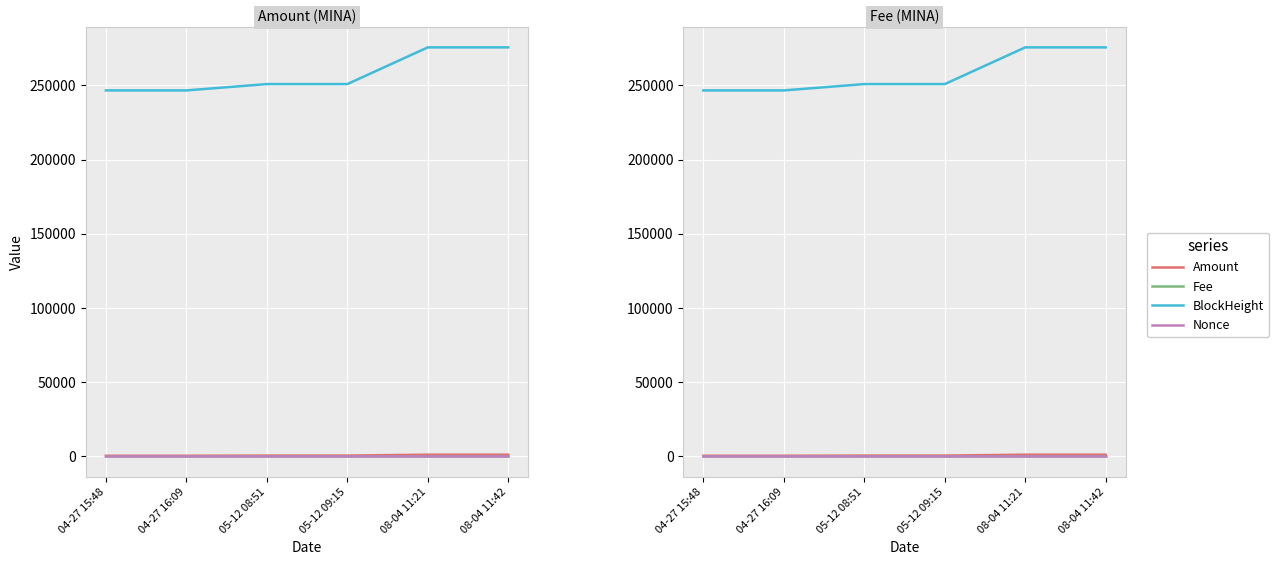

List the series in order of their peak value, lowest first.

Fee, Nonce, Amount, BlockHeight